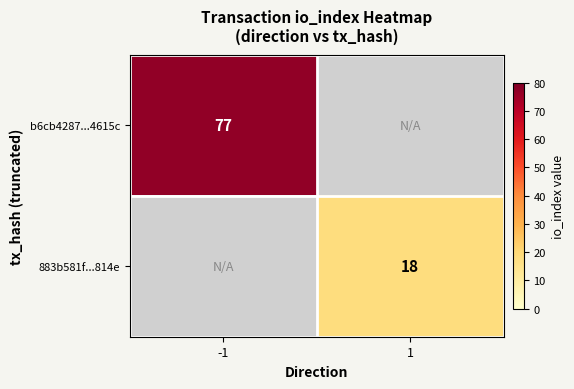

Is the value of 883b581f...814e at 1 greater than the value of b6cb4287...4615c at -1?

No